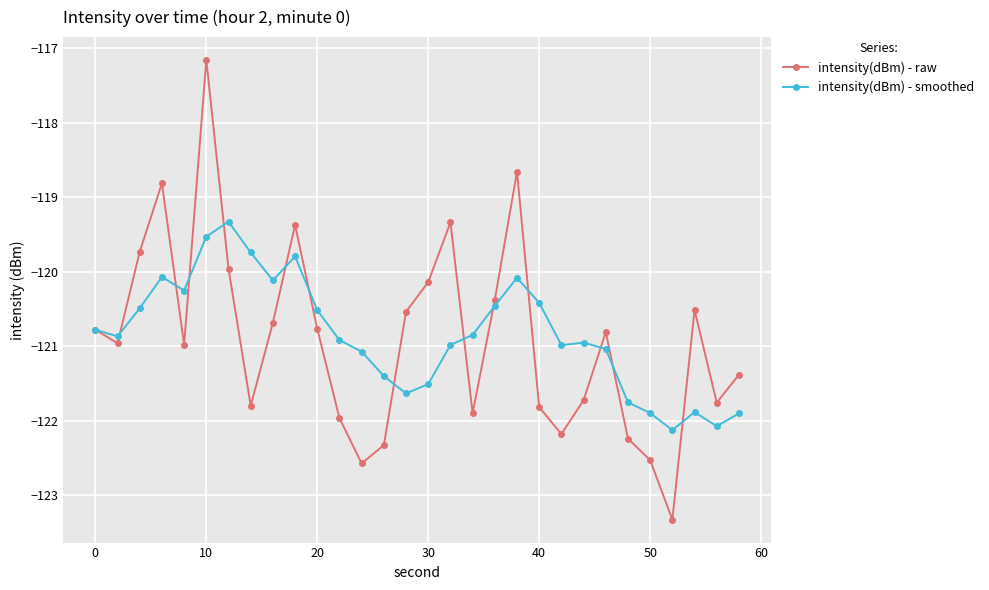

At how many categories does at least one series exceed -119?

3